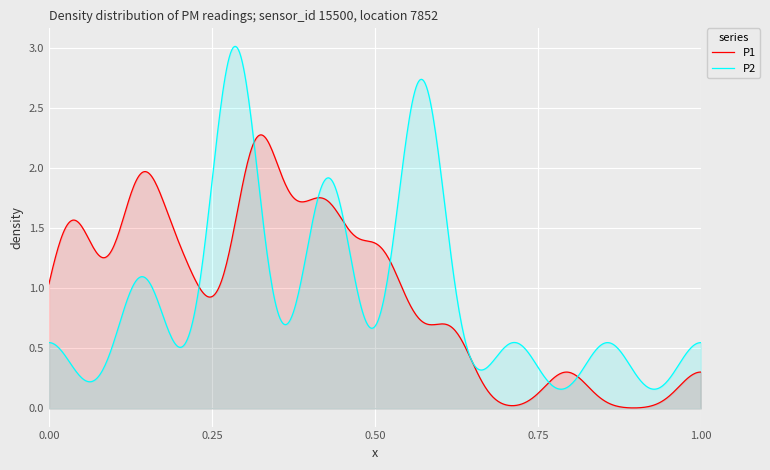

True or false: P2 and P1 intersect in this chart.

True